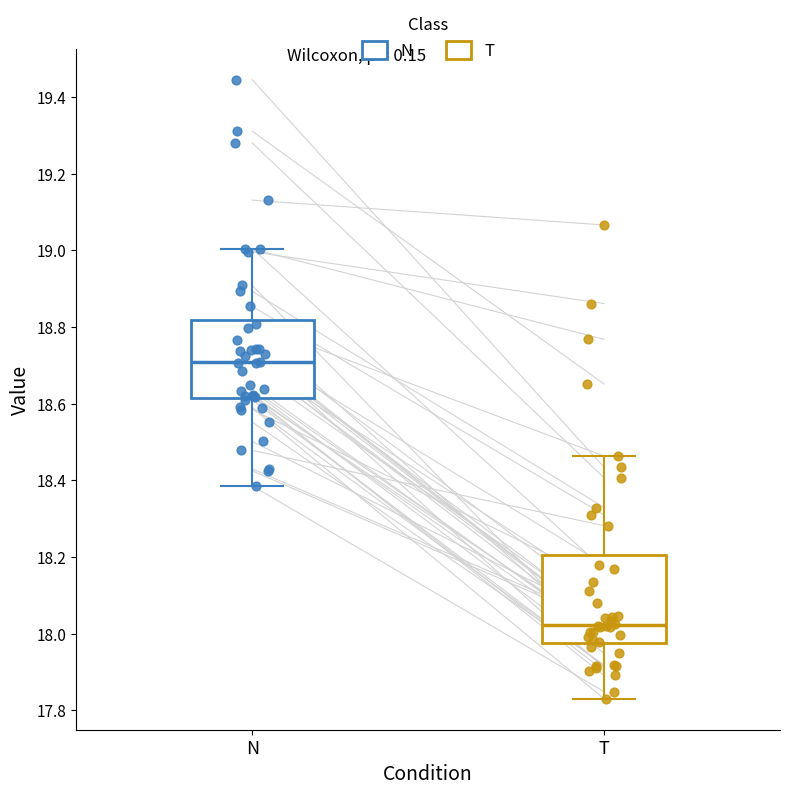

Reading left to right, read every box against the y-axis: the position of its median line, the range the box covers, and the ends of its whiskers. The values are not printed on the chart, so give them approximately, as read against the axis.

N: median 18.70, box 18.62 to 18.82, whiskers 18.38 to 19.00
T: median 18.02, box 17.98 to 18.20, whiskers 17.84 to 18.46